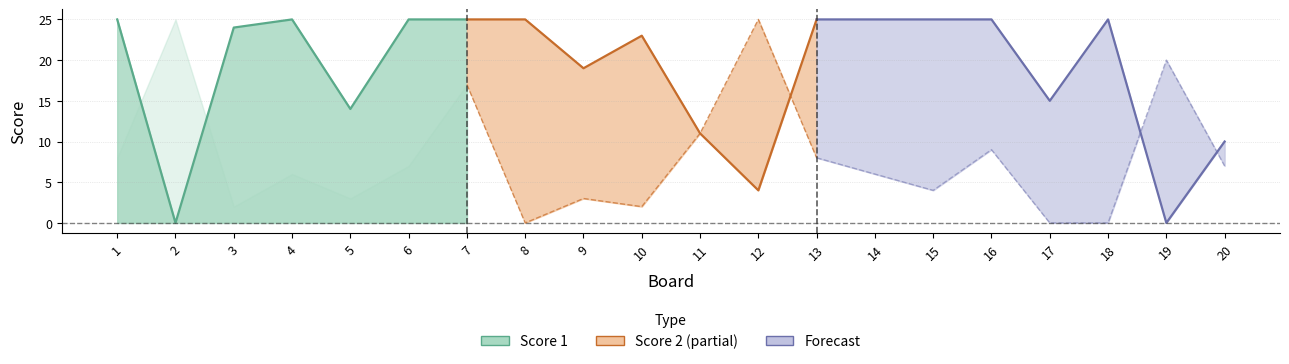

Where is Score 2 nearest to the value 12?

11